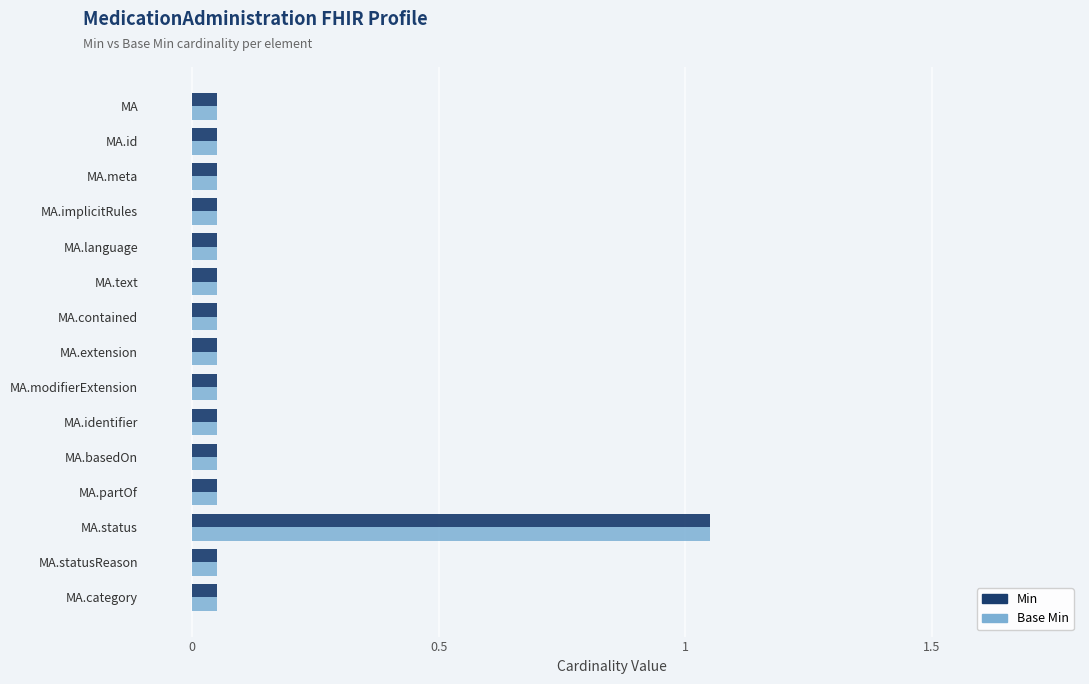

At how many categories does at least one series exceed 0?

15